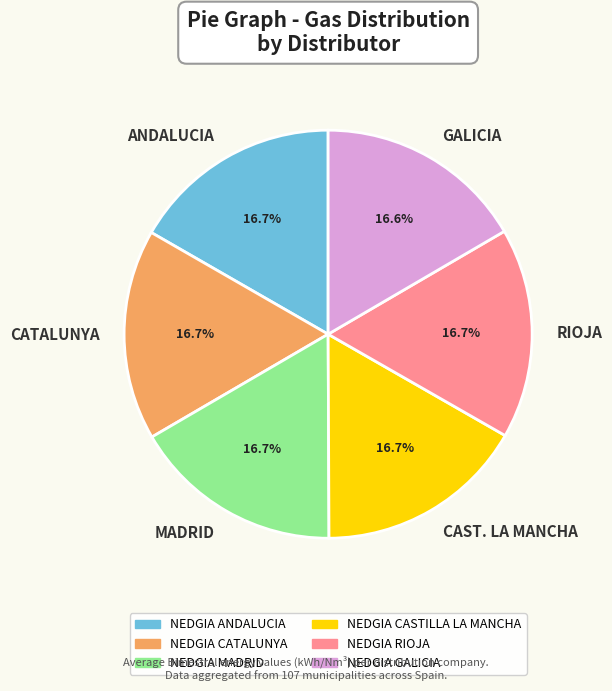

Does any single category account for the majority?

No